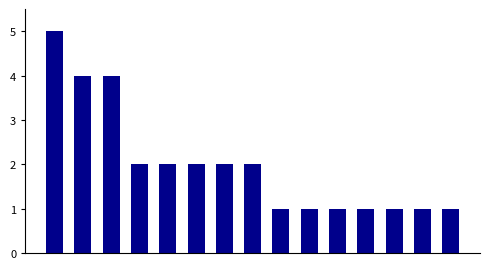

Reading left to right, list all the values displayed in this chart.

5	4	4	2	2	2	2	2	1	1	1	1	1	1	1